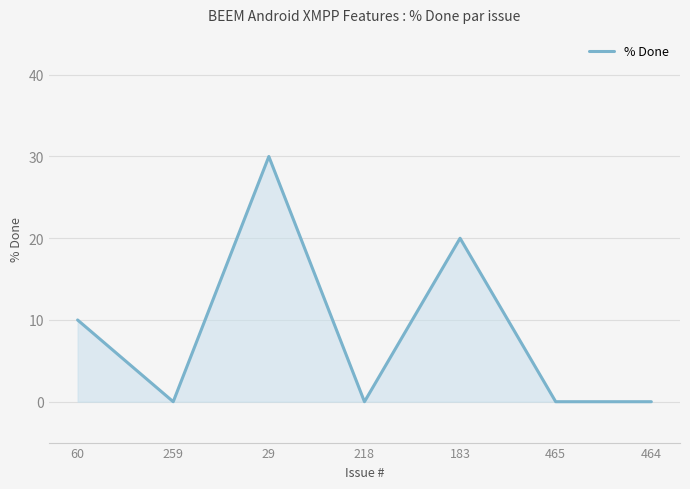

What is the difference between the maximum and minimum values?

30